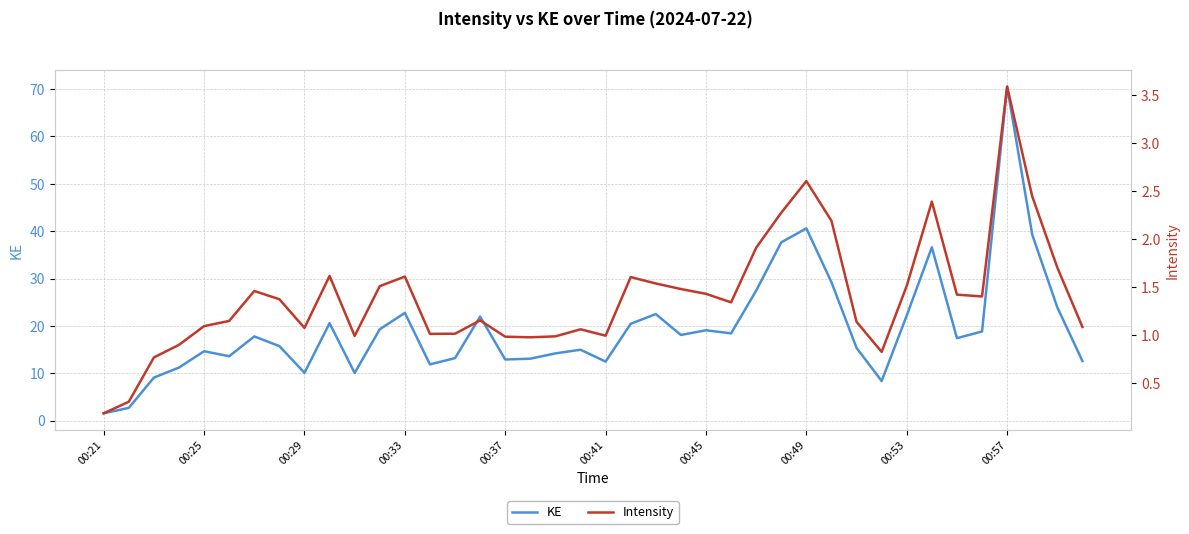

What is the maximum value for KE?

70.5